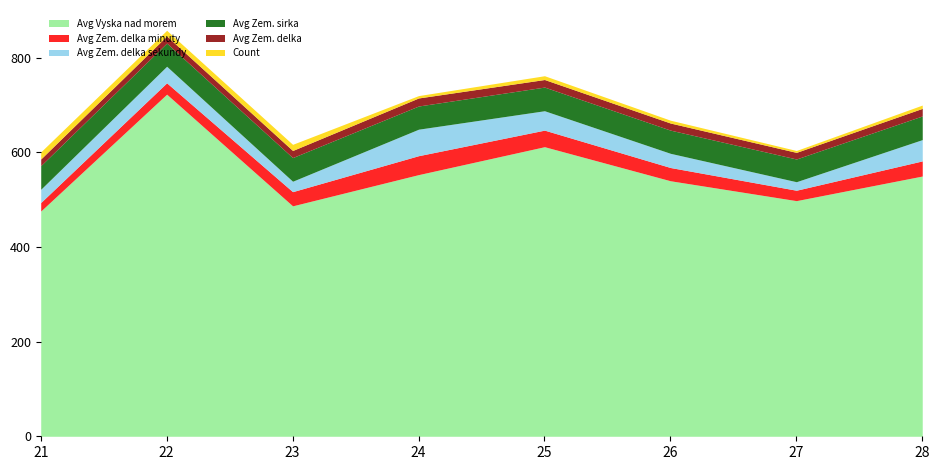

Does the chart display data point markers on the line(s)?

No